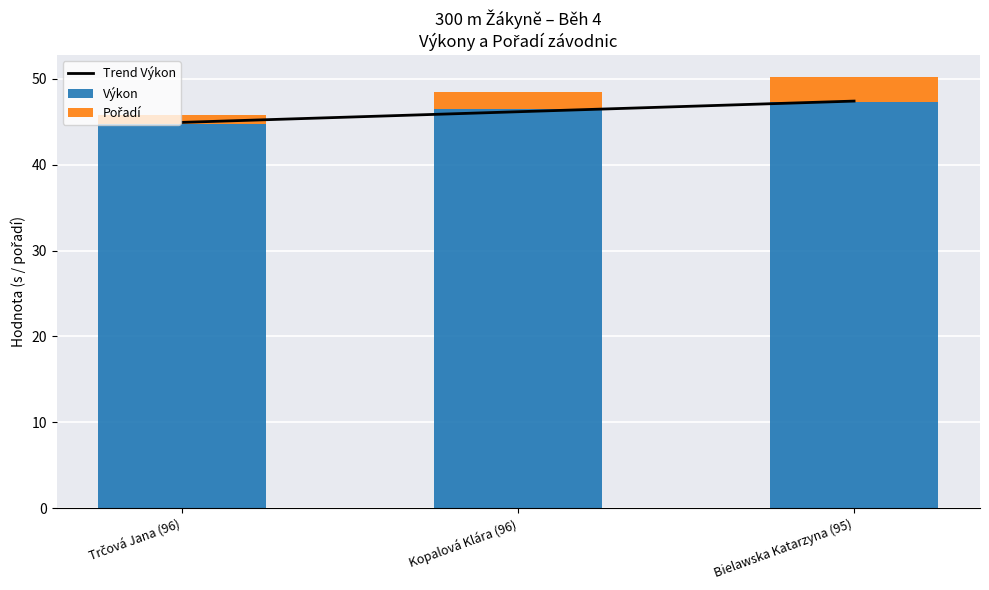

Which series has the largest total across all categories?

Trend Výkon